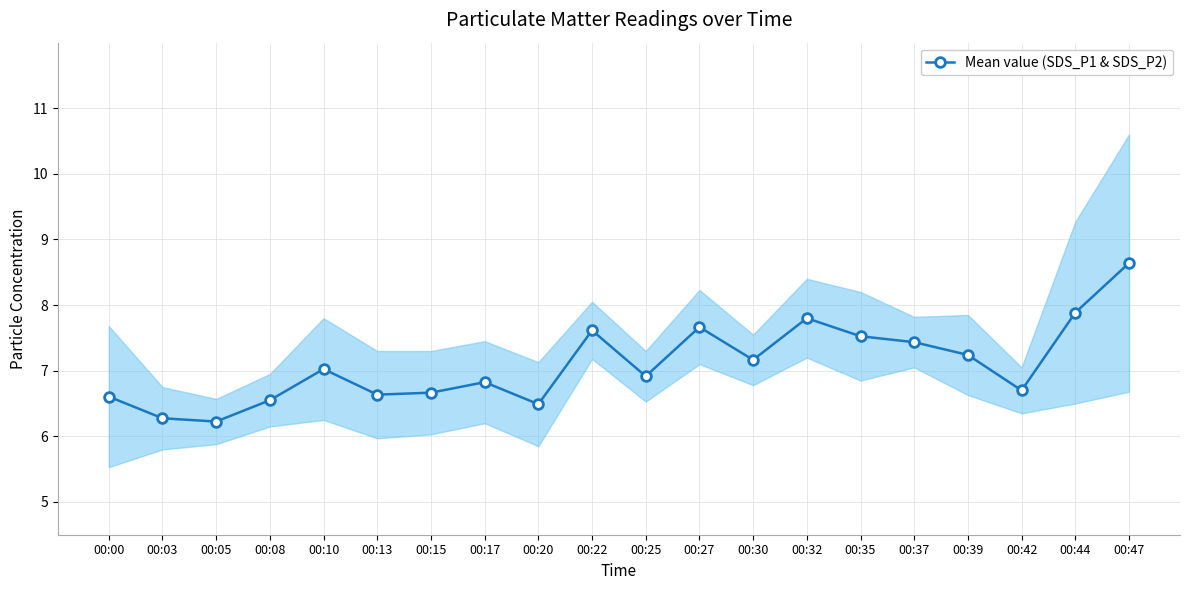

How many points are lower than both their immediate neighbors (excluding endpoints)?

6